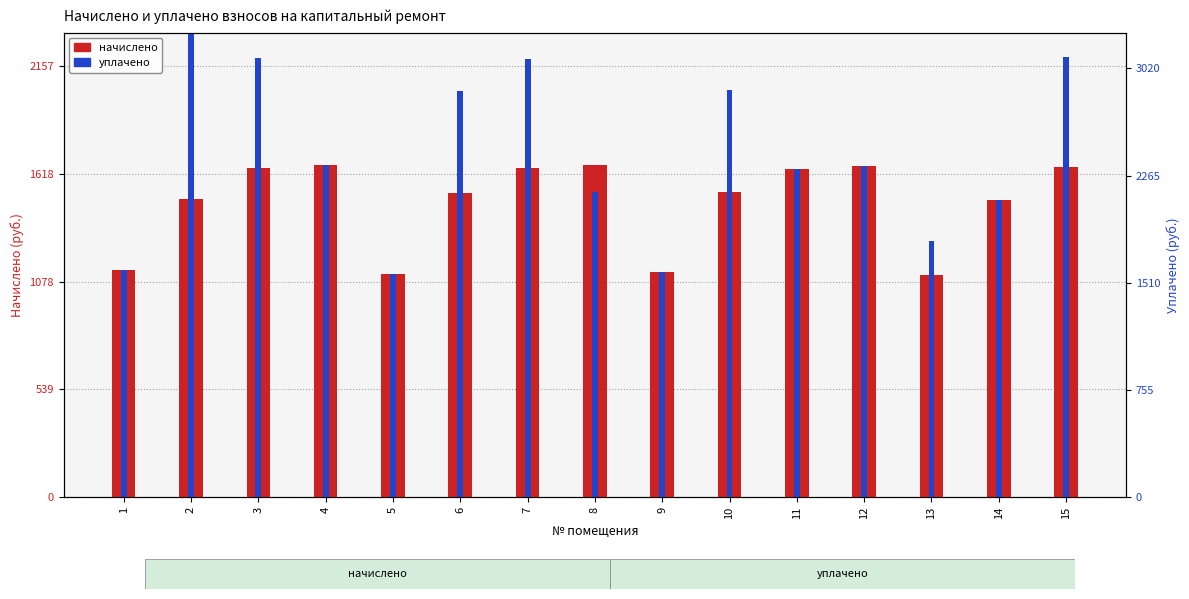

How many data points in начислено are less than 1526?

7